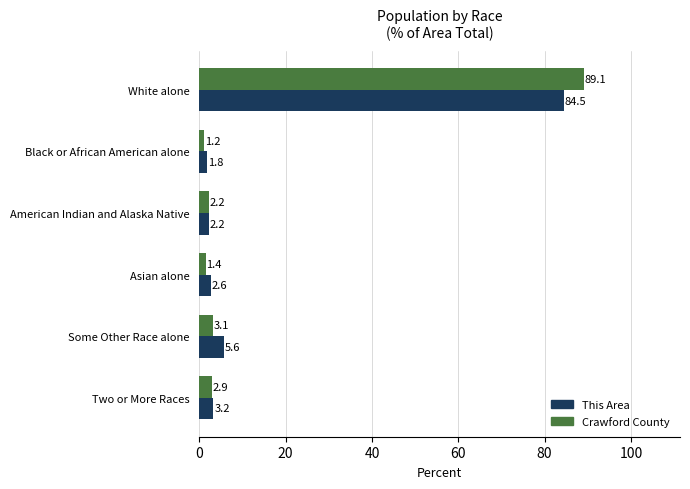

Between Black or African American alone and American Indian and Alaska Native, which series saw the biggest shift?

Crawford County